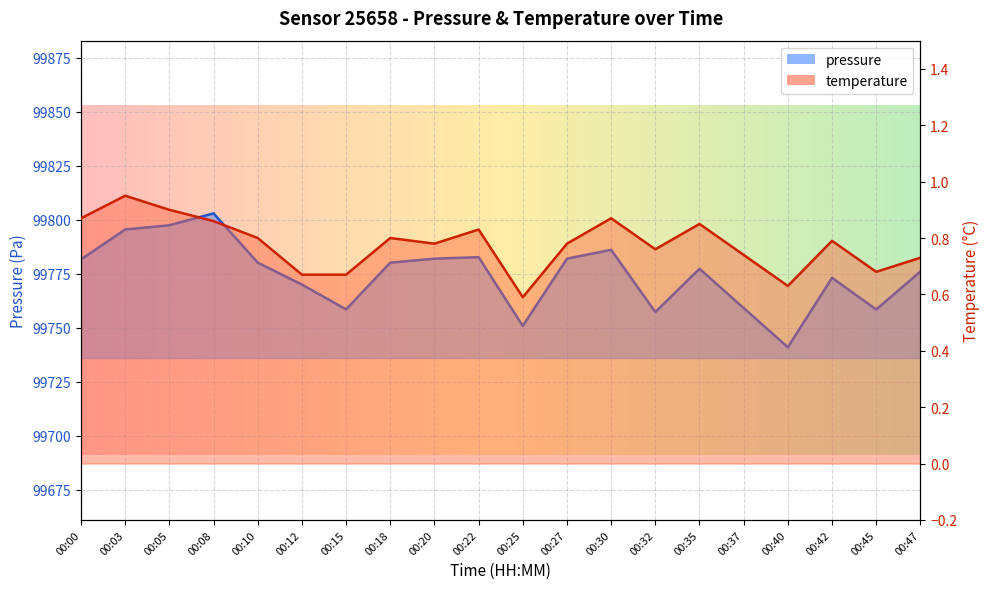

Does the chart display data point markers on the line(s)?

No